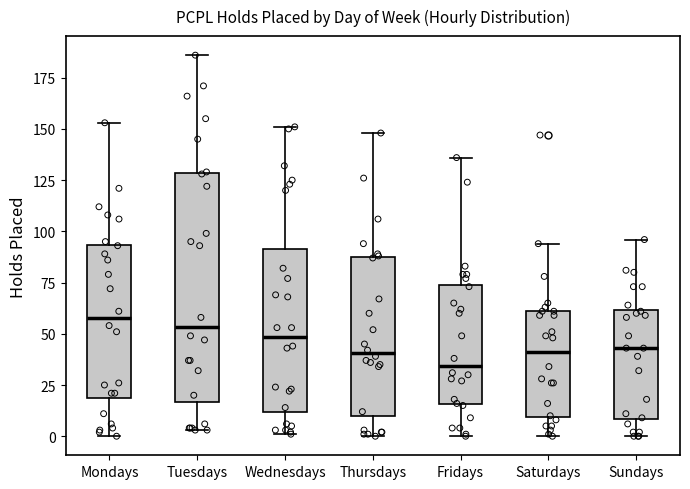

Where does the median line of the box for Fridays sit on the y-axis? The values are not printed on the chart, so give them approximately, as read against the axis.

35